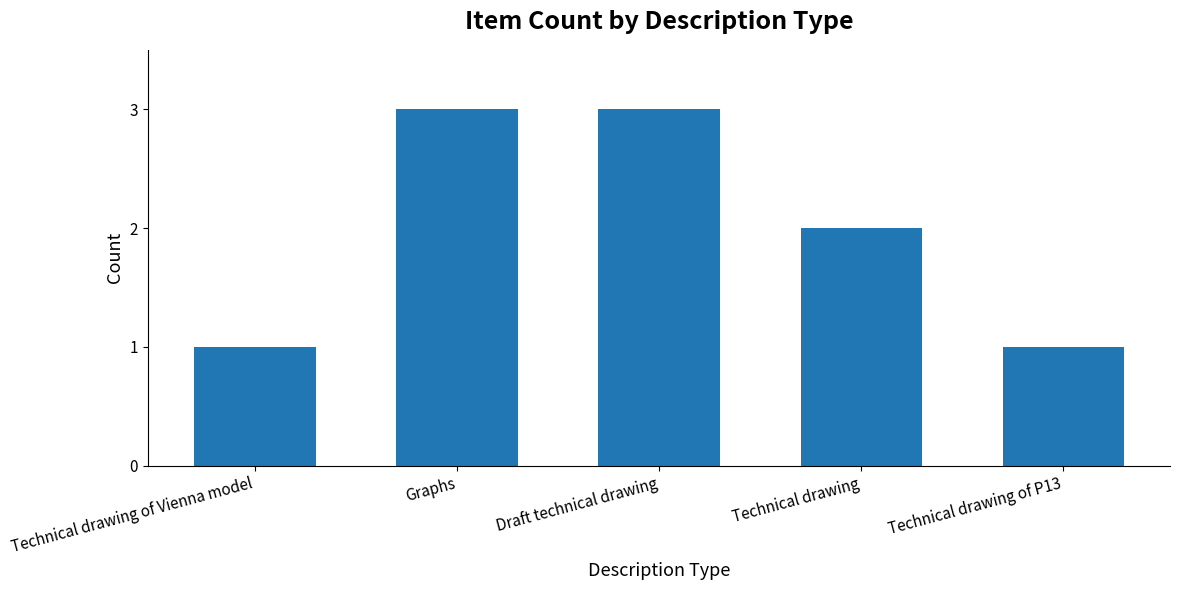

What is the sum of the values at Technical drawing and Graphs?

5